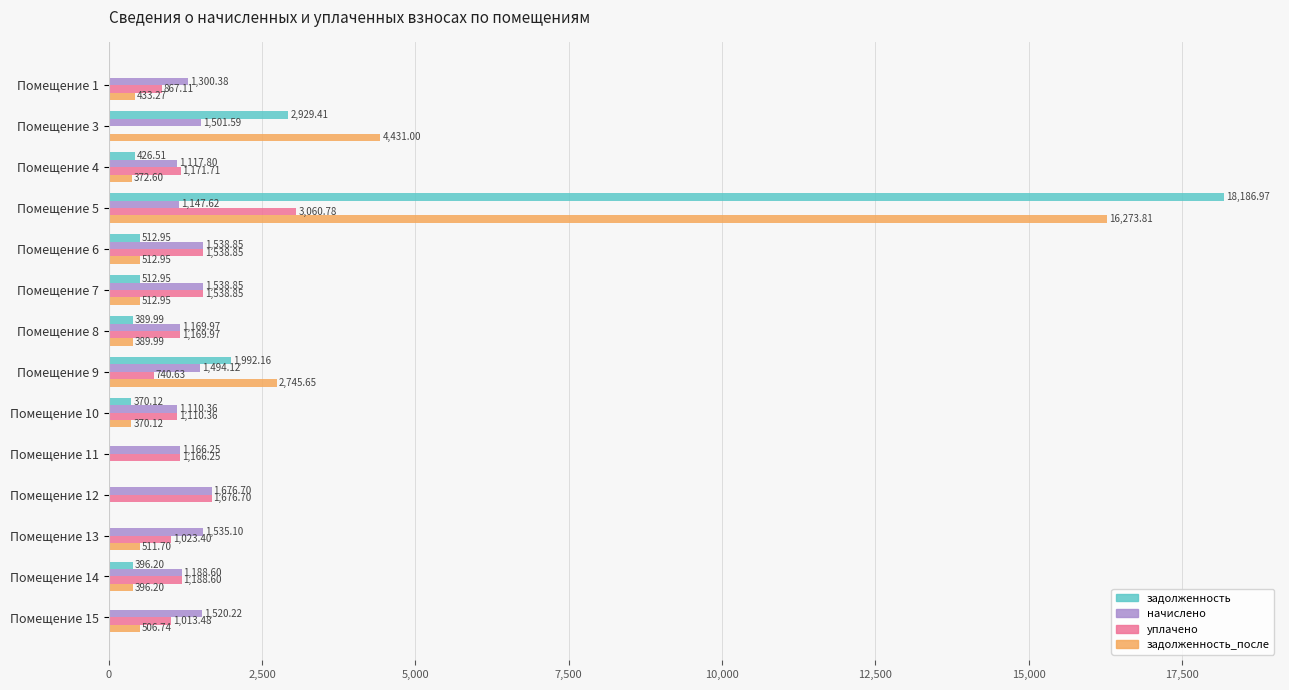

What are all the series names shown in the legend?

задолженность, начислено, уплачено, задолженность_после